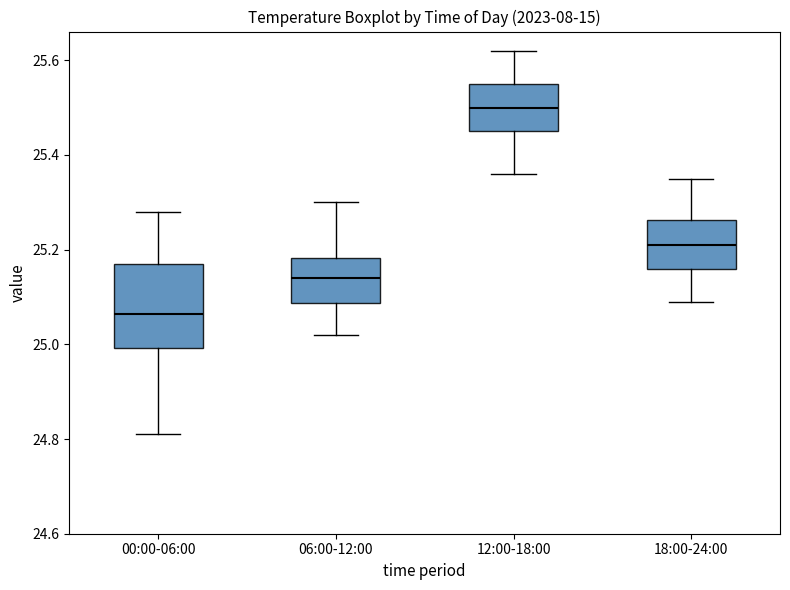

Comparing the boxes themselves (not the whiskers), which one is the tallest?

00:00-06:00